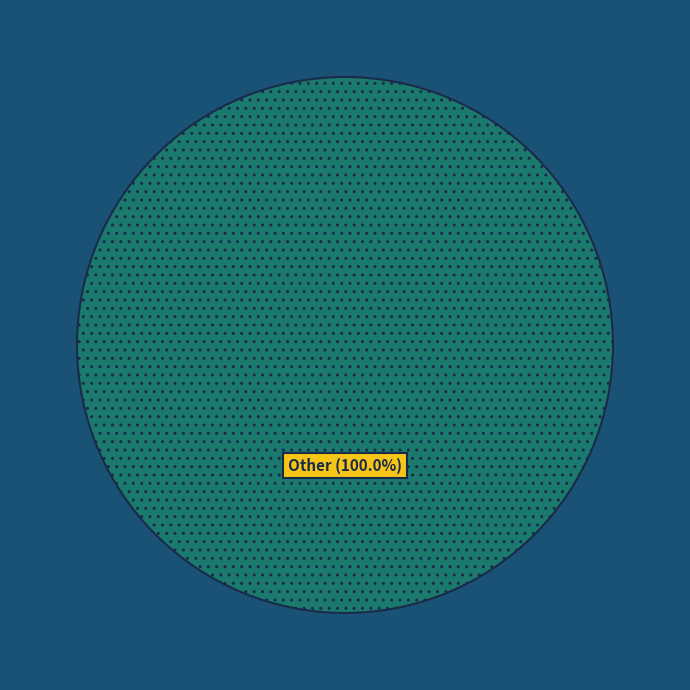

Does any single category account for the majority?

Yes